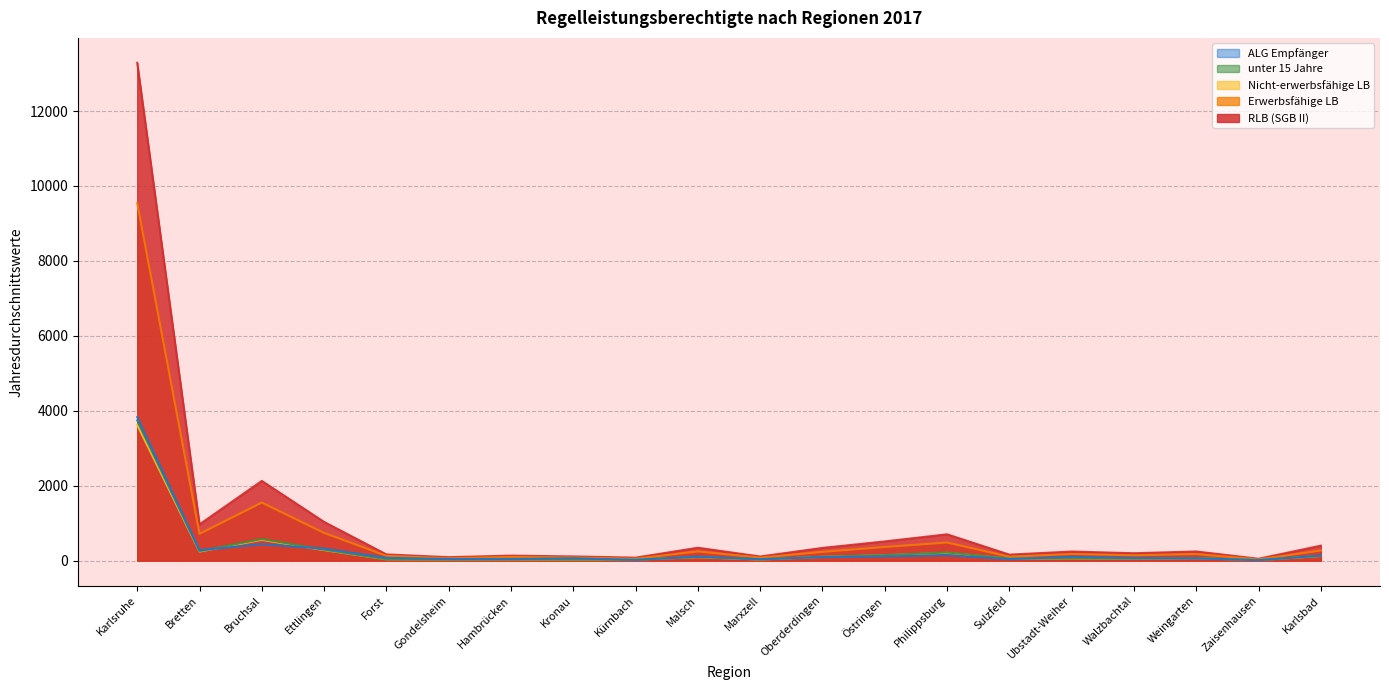

The value of Erwerbsfähige LB at Walzbachtal is 212.0. True or false?

False